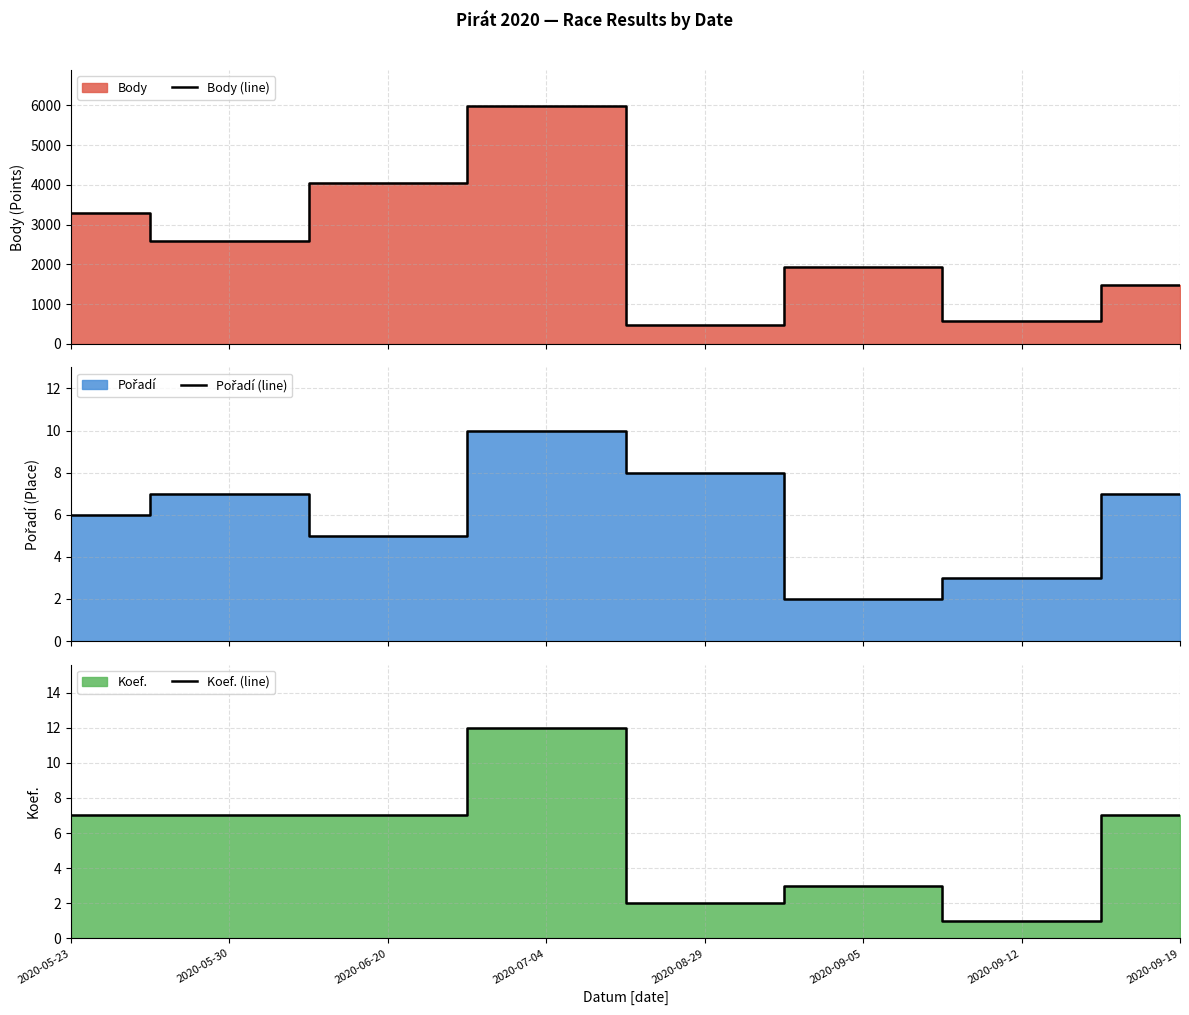

How many lines are shown in the chart?

3